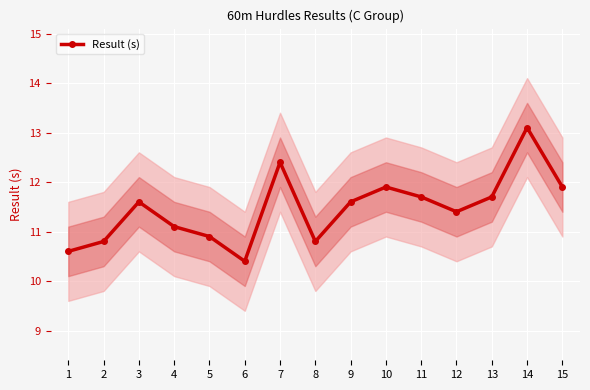

Reading left to right, what are all the values shown in this chart?

1=10.6	2=10.8	3=11.6	4=11.1	5=10.9	6=10.4	7=12.4	8=10.8	9=11.6	10=11.9	11=11.7	12=11.4	13=11.7	14=13.1	15=11.9